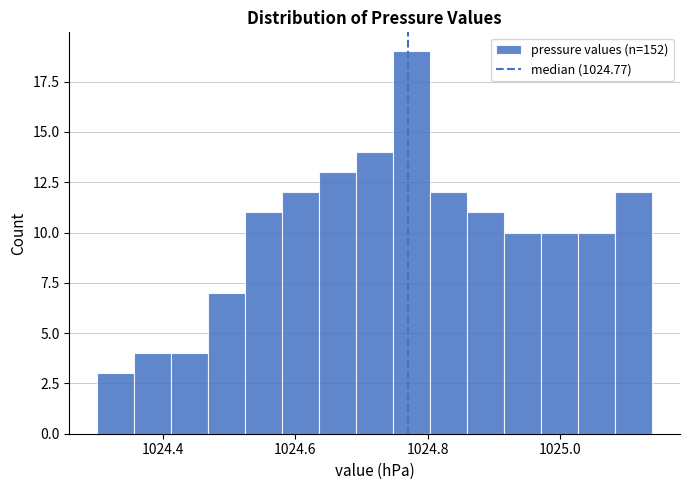

Around what value on the x-axis is the tallest bar? Give the approximate position of its centre, as read against the axis.

1024.78